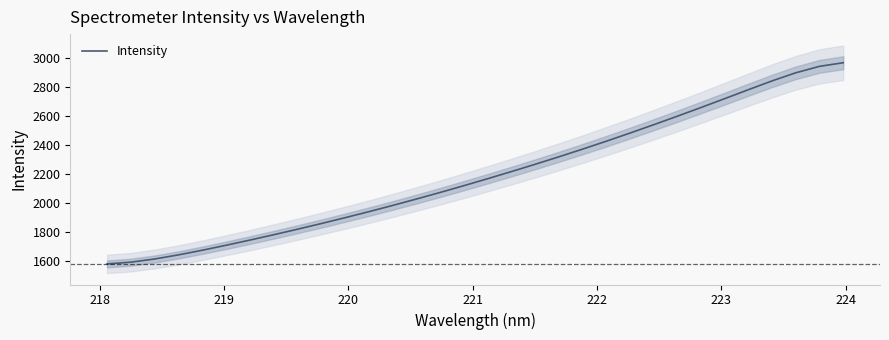

What is the minimum value for Intensity?

1581.6